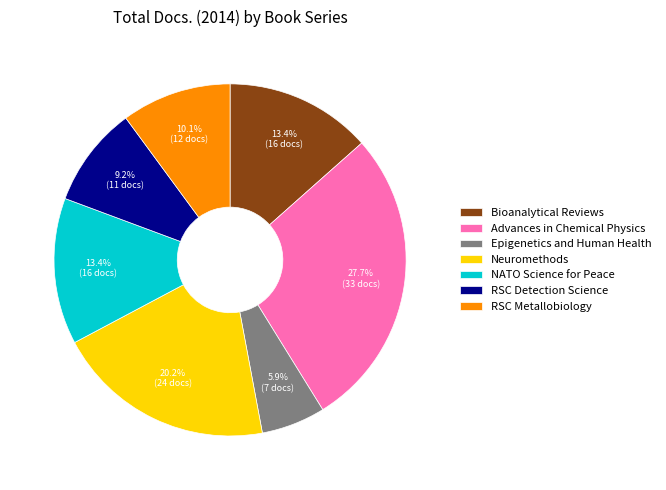

Approximately how many times larger is the value at Neuromethods compared to Epigenetics and Human Health?

3.4